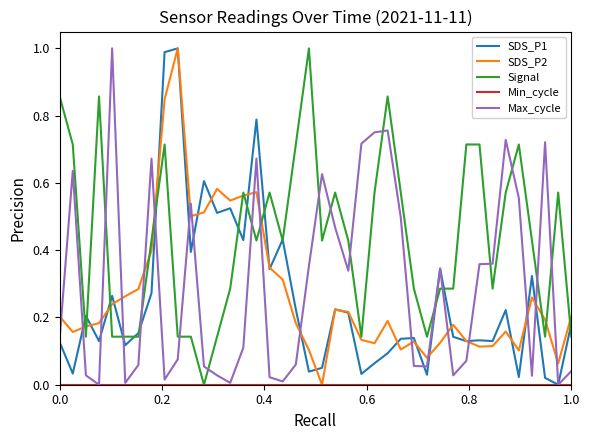

Which series has the largest total across all categories?

Signal